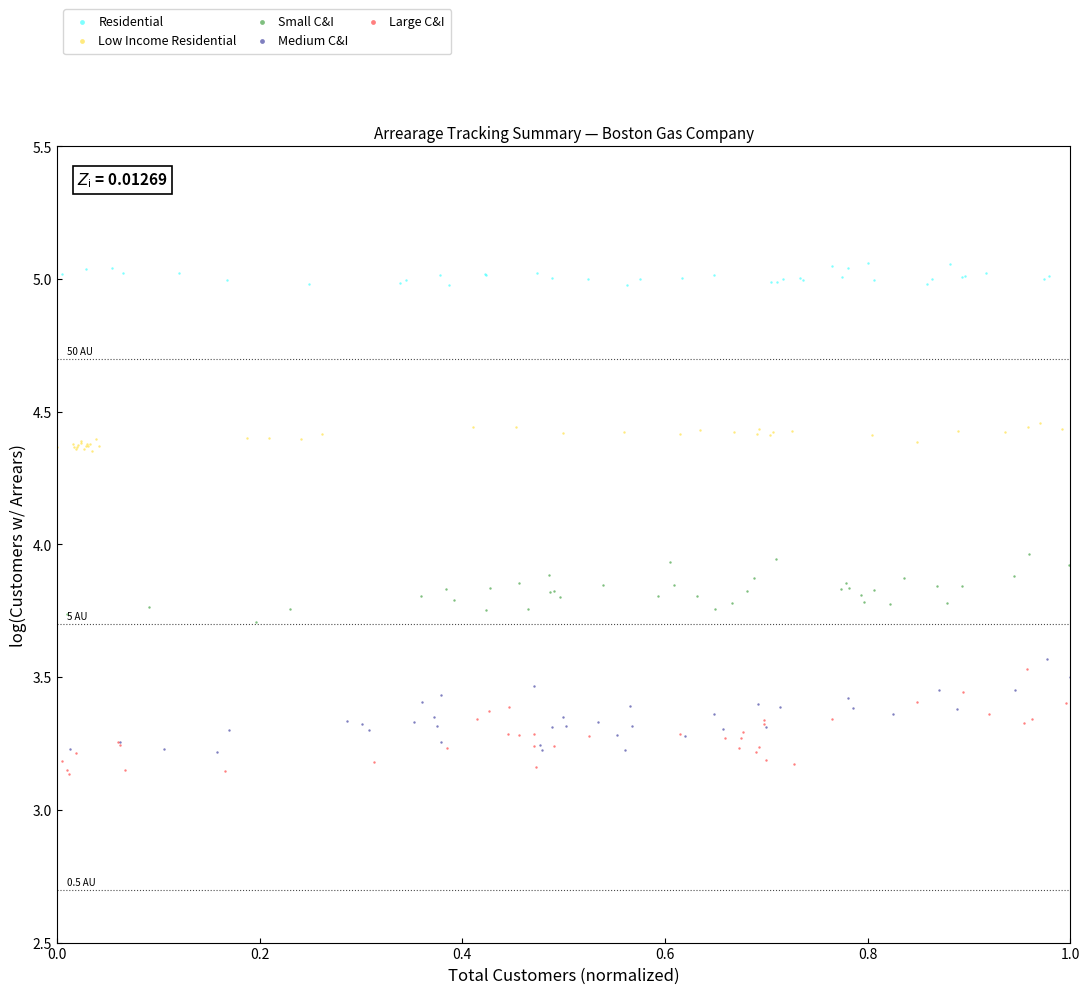

Which series has the widest spread of Y values?

Large C&I